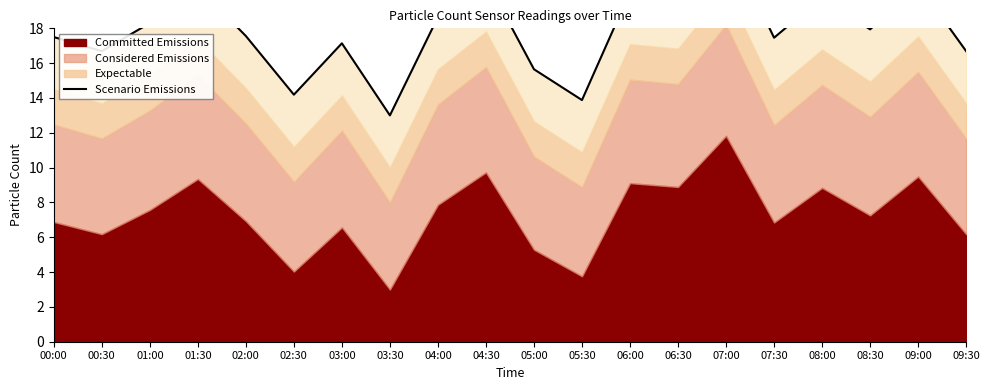

List the labels in order of value, smallest first.

03:30, 05:30, 02:30, 05:00, 00:30, 09:30, 03:00, 07:30, 00:00, 02:00, 08:30, 01:00, 04:00, 08:00, 06:30, 06:00, 01:30, 09:00, 04:30, 07:00